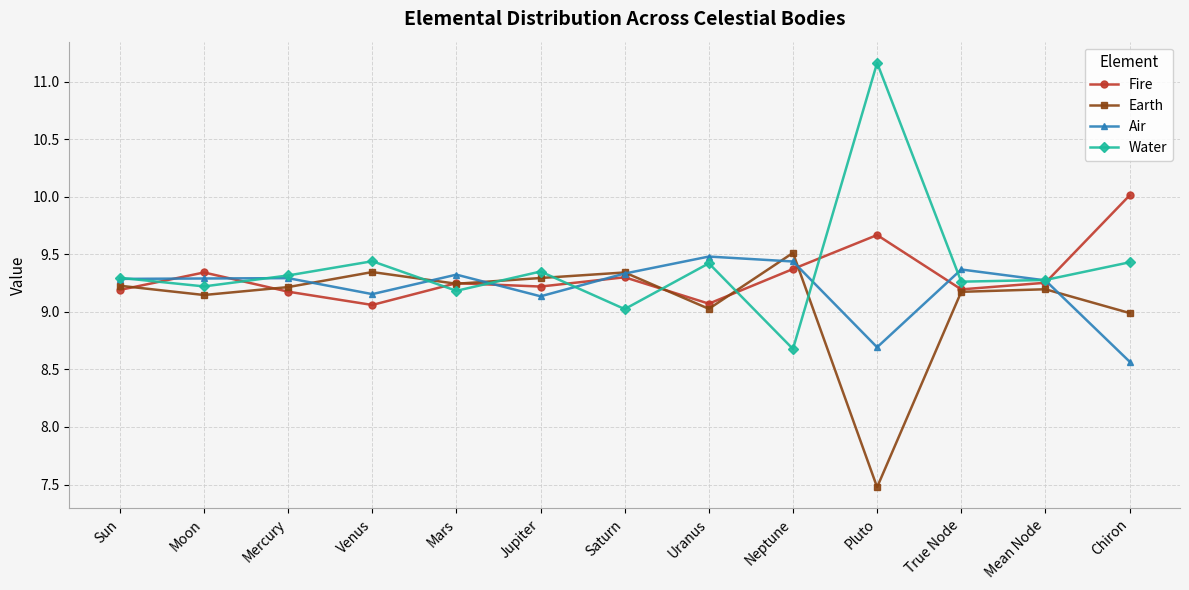

True or false: Fire and Earth intersect in this chart.

True